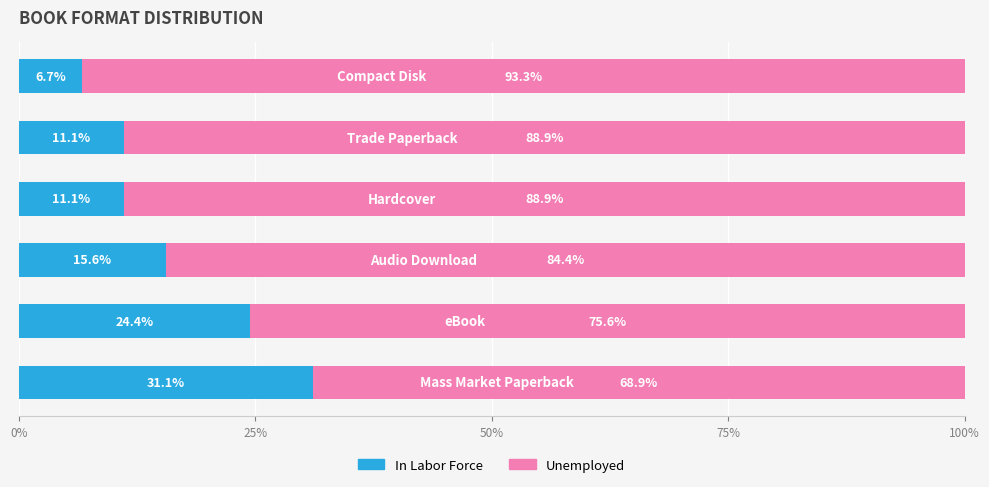

What is the difference between the maximum and minimum values in the In Labor Force series?

24.4